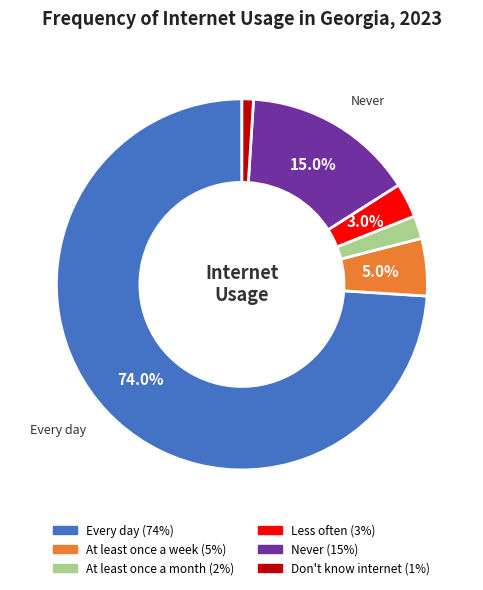

What is the smallest slice in the pie chart?

Don't know internet